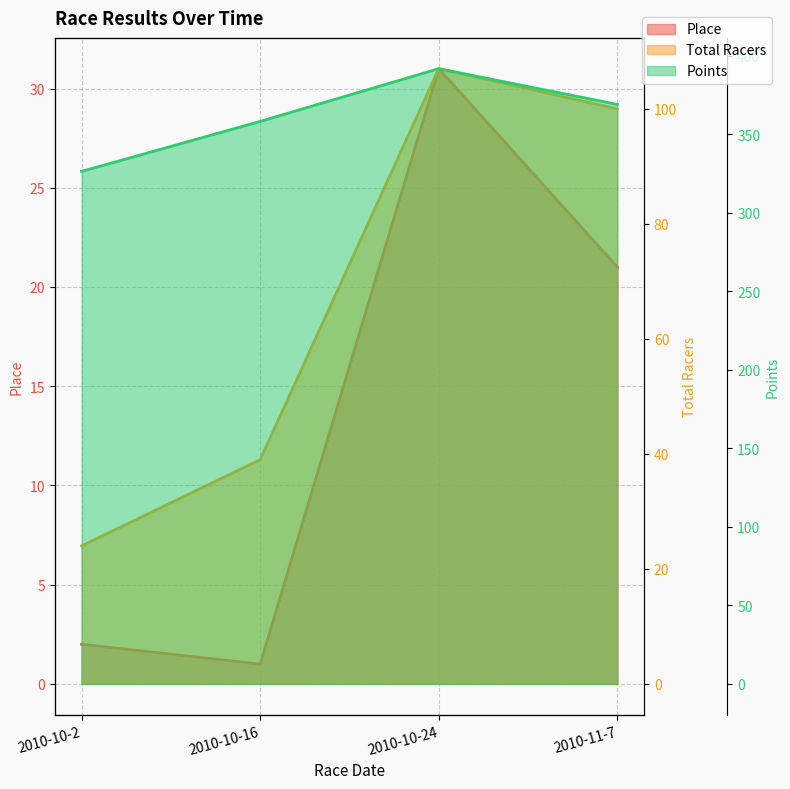

Rank the categories by Points line value from lowest to highest.

2010-10-2, 2010-10-16, 2010-11-7, 2010-10-24